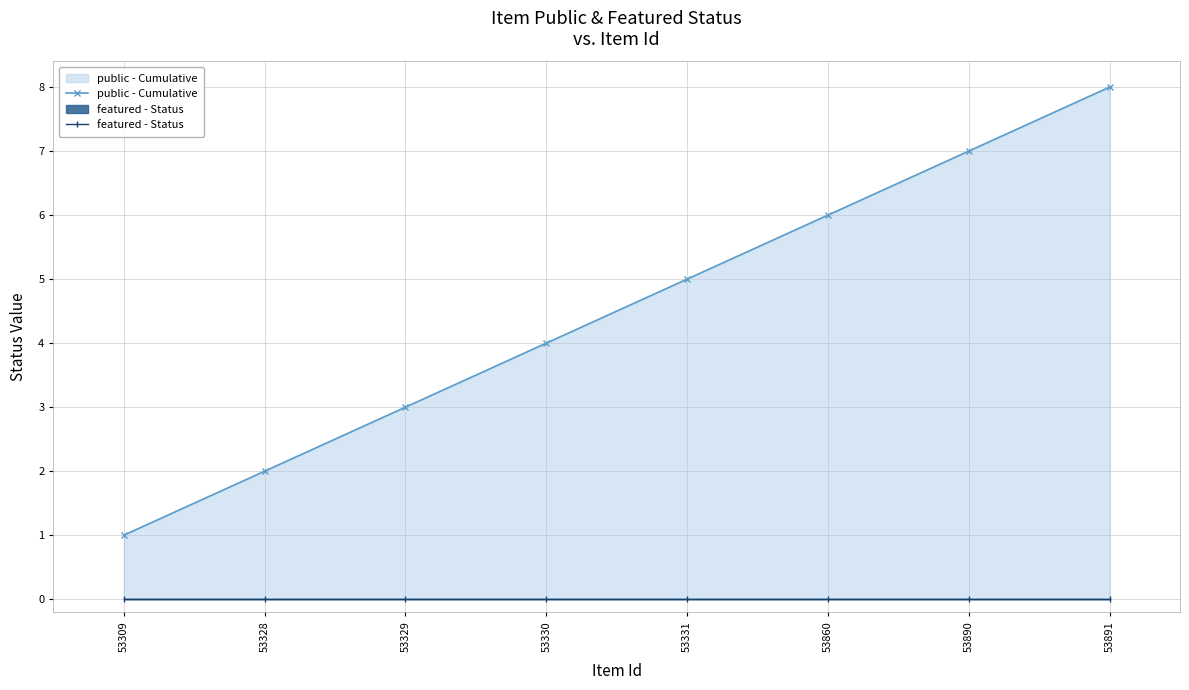

At 53860, list the series in order from largest to smallest.

public - Cumulative, featured - Status